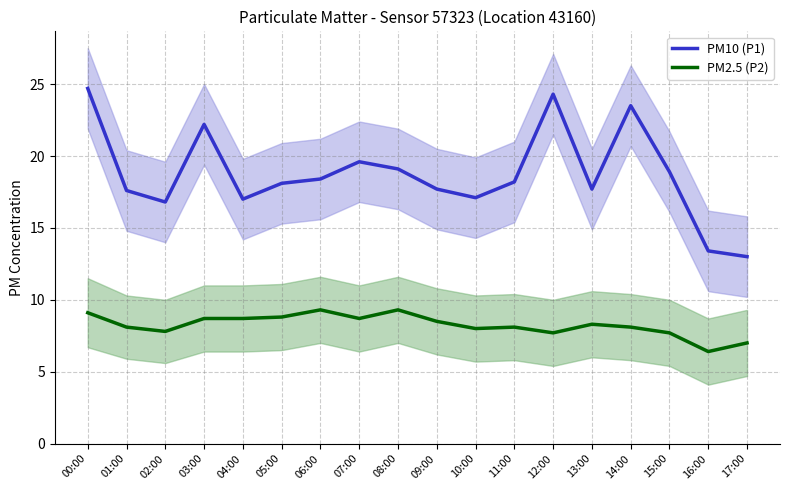

What is the difference between the maximum and minimum values in the PM10 (P1) series?

11.7